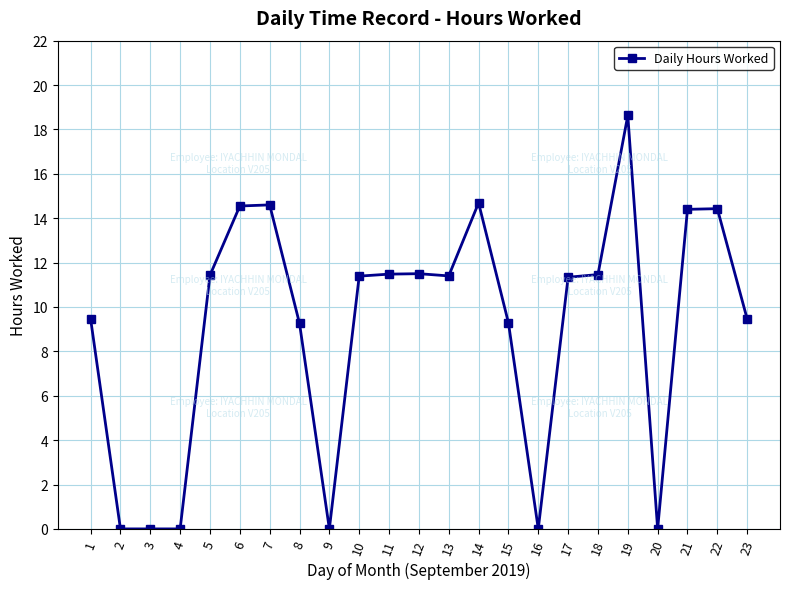

What is the difference between the maximum and second lowest values?

18.6